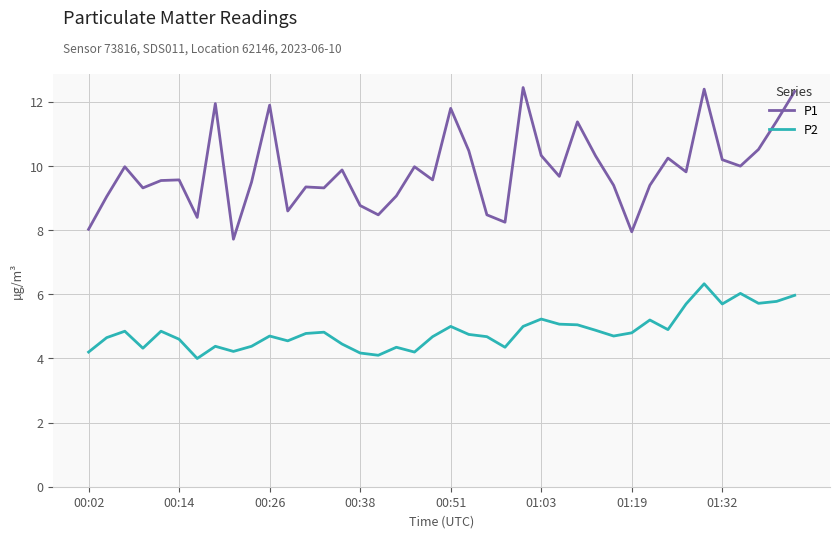

True or false: P1 and P2 intersect in this chart.

False